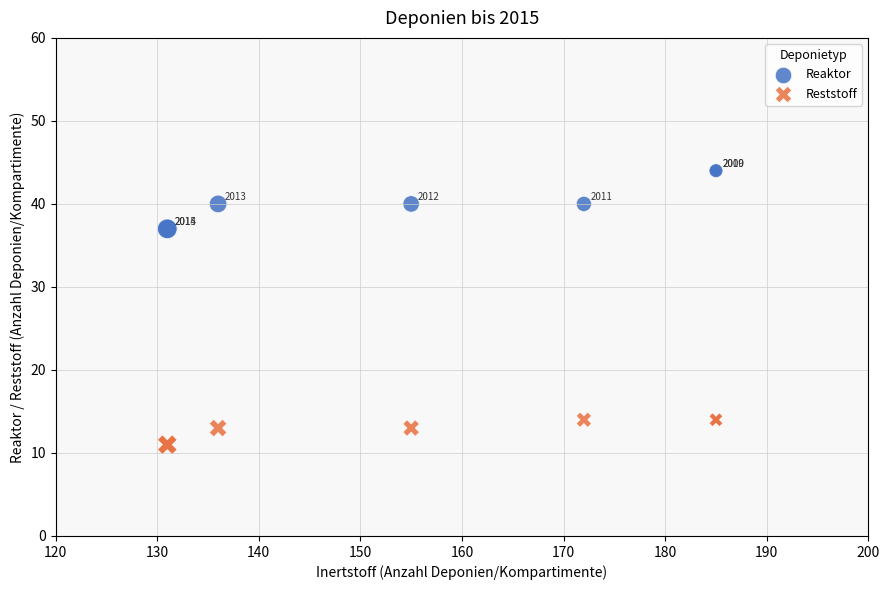

Which series has the largest Y range (max minus min)?

Reaktor